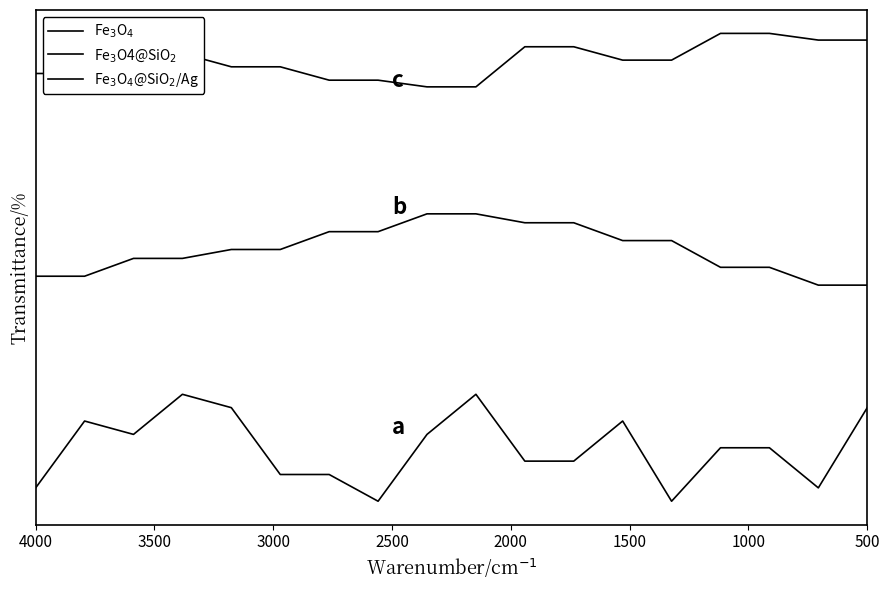

Reading right to left, what are all the values shown in this chart?

Fe$_3$O$_4$: 0.2	0.6	0.5	0.8	0.7	0.3	0.3	0.1	0.5	0.8	0.4	0.4	0.6	0.1	0.4	0.4	0.2	0.7
Fe$_3$O4@SiO$_2$: 1.6	1.6	1.7	1.7	1.8	1.8	1.9	1.9	2.0	2.0	1.9	1.9	1.8	1.8	1.6	1.6	1.5	1.5
Fe$_3$O$_4$@SiO$_2$/Ag: 2.9	2.9	3.1	3.1	3.0	3.0	2.9	2.9	2.8	2.8	3.1	3.1	3.0	3.0	3.2	3.2	3.2	3.2